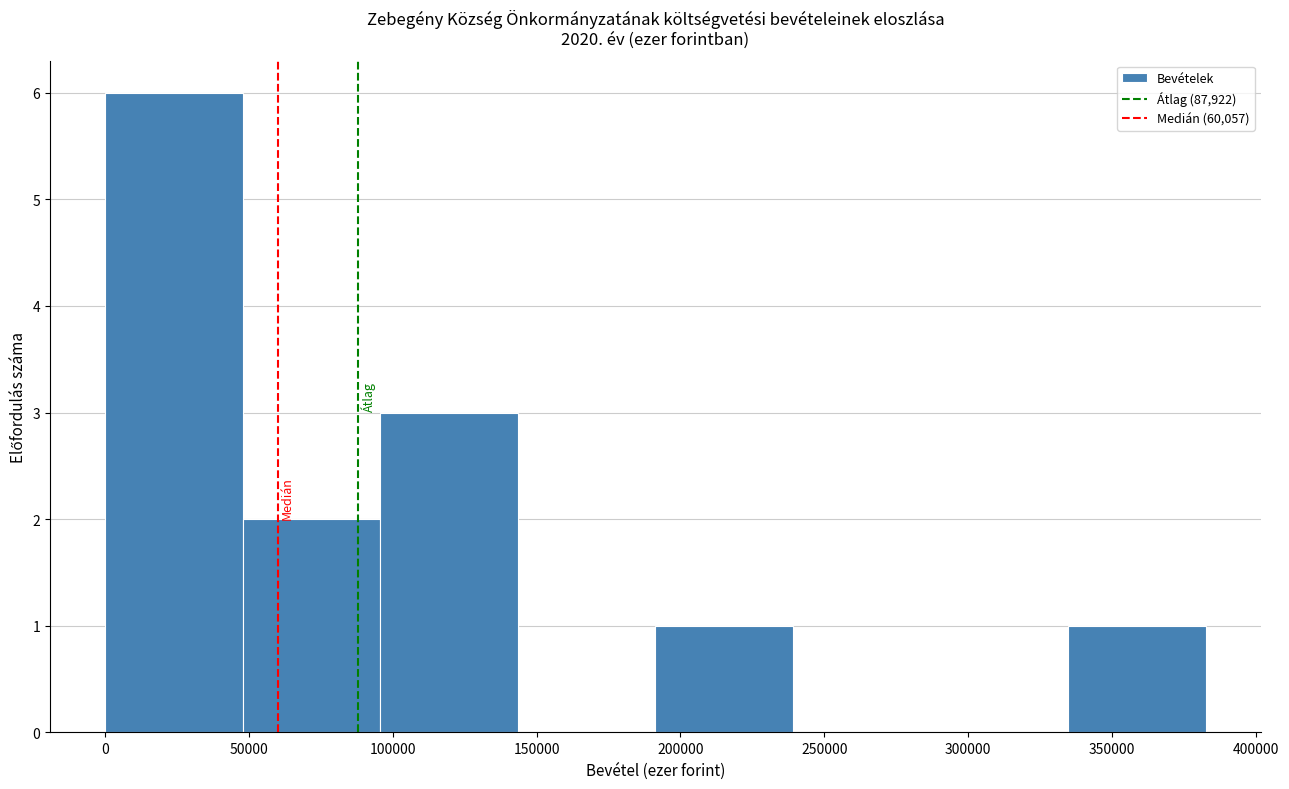

What is the height of the bar covering 190000 to 240000 on the x-axis? Neither the bar edges nor the heights are printed on the chart, so give them approximately, as read against the axes.

1